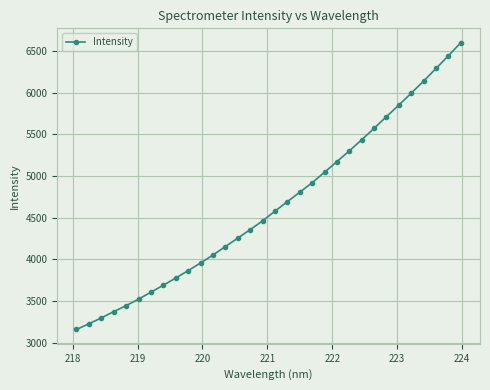

What is the maximum value shown in the chart?

6600.9